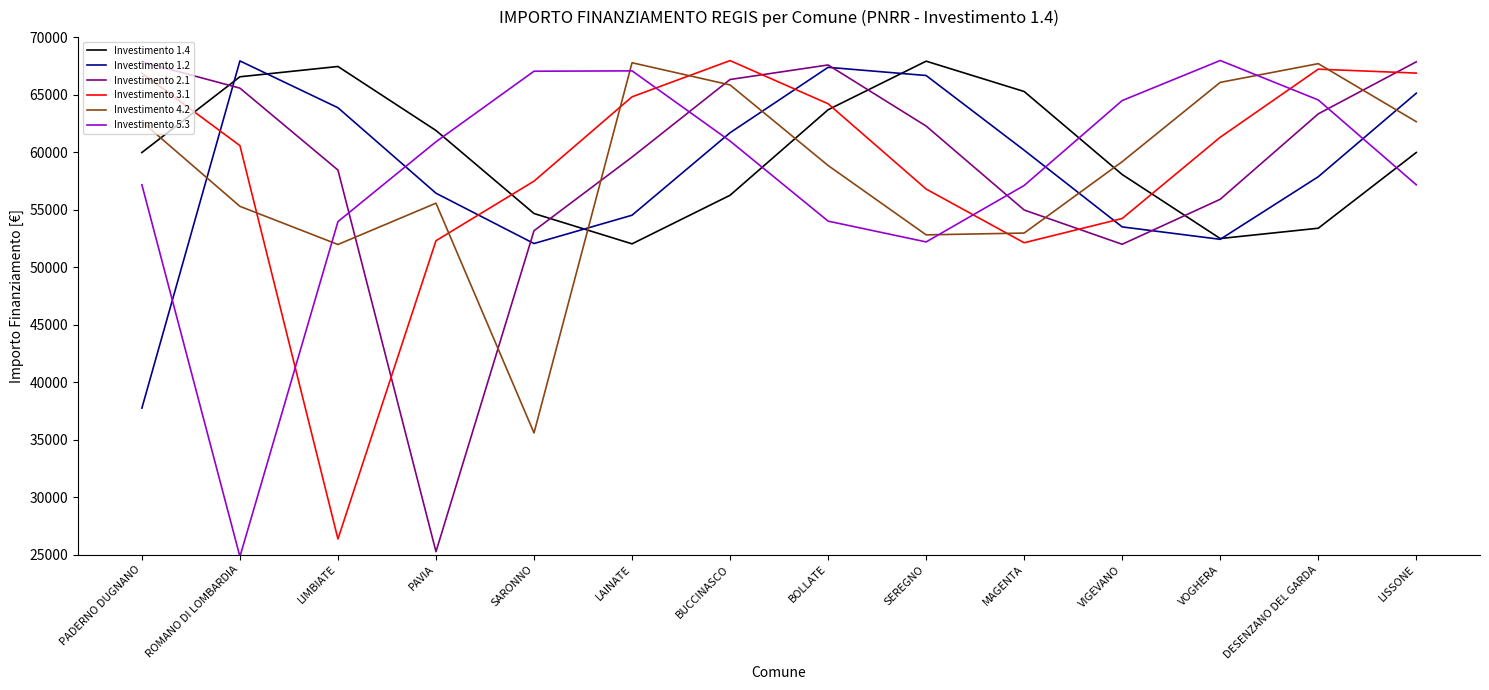

What is the sum of all Investimento 2.1 values?

820030.6